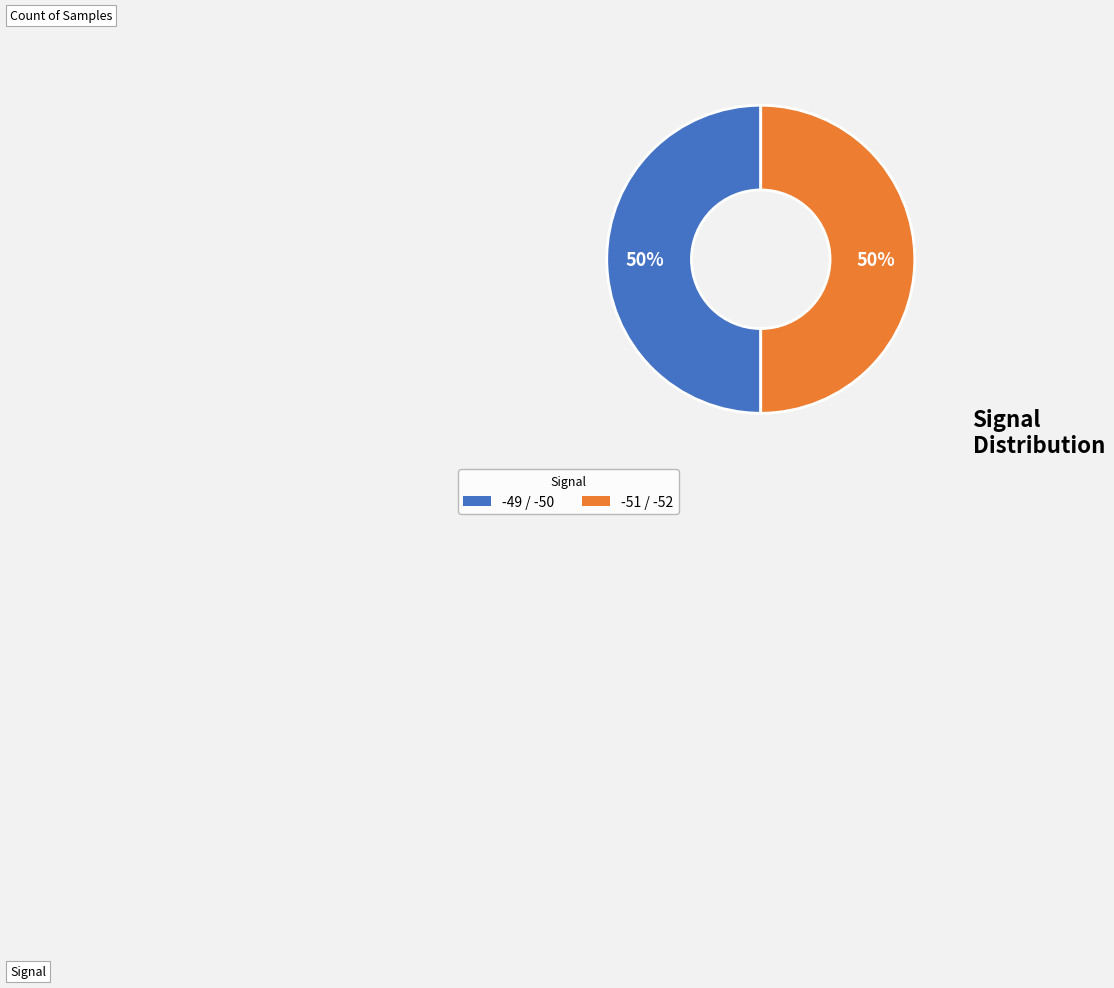

How many segments does this pie chart have?

2